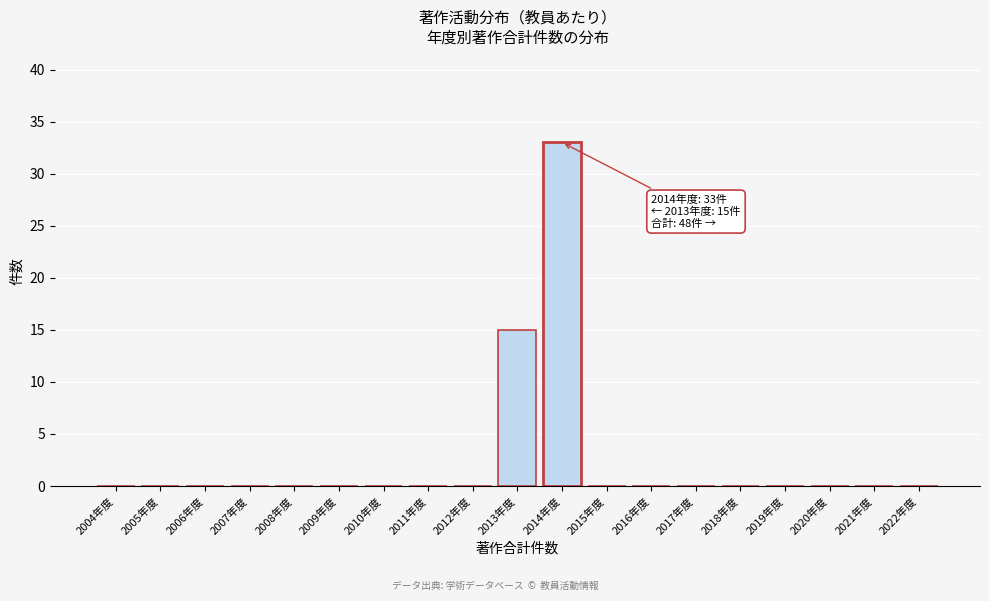

Reading right to left, what are all the values shown in this chart?

2022年度=0	2021年度=0	2020年度=0	2019年度=0	2018年度=0	2017年度=0	2016年度=0	2015年度=0	2014年度=33	2013年度=15	2012年度=0	2011年度=0	2010年度=0	2009年度=0	2008年度=0	2007年度=0	2006年度=0	2005年度=0	2004年度=0